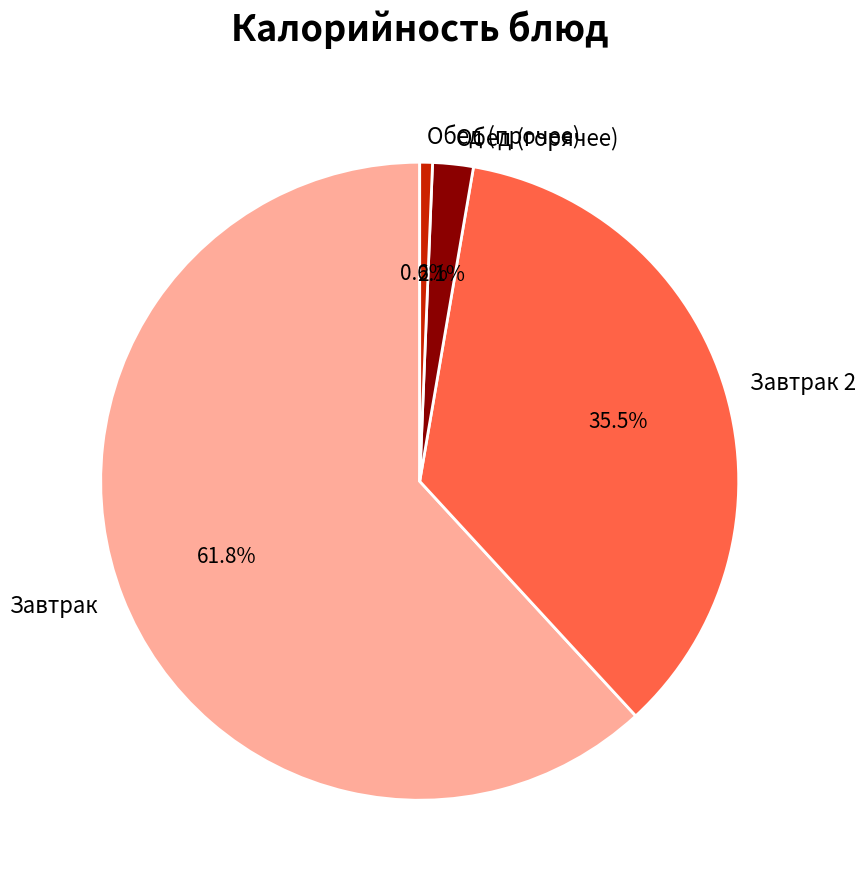

Which slice represents more than half of the pie?

Завтрак